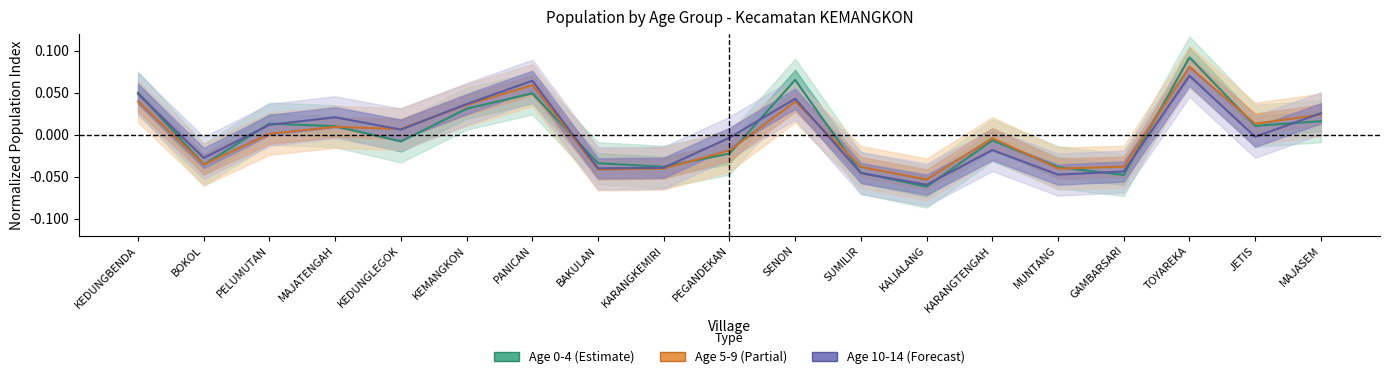

Is the value of Age 5-9 at SUMILIR greater than the value of Age 0-4 at KEMANGKON?

No